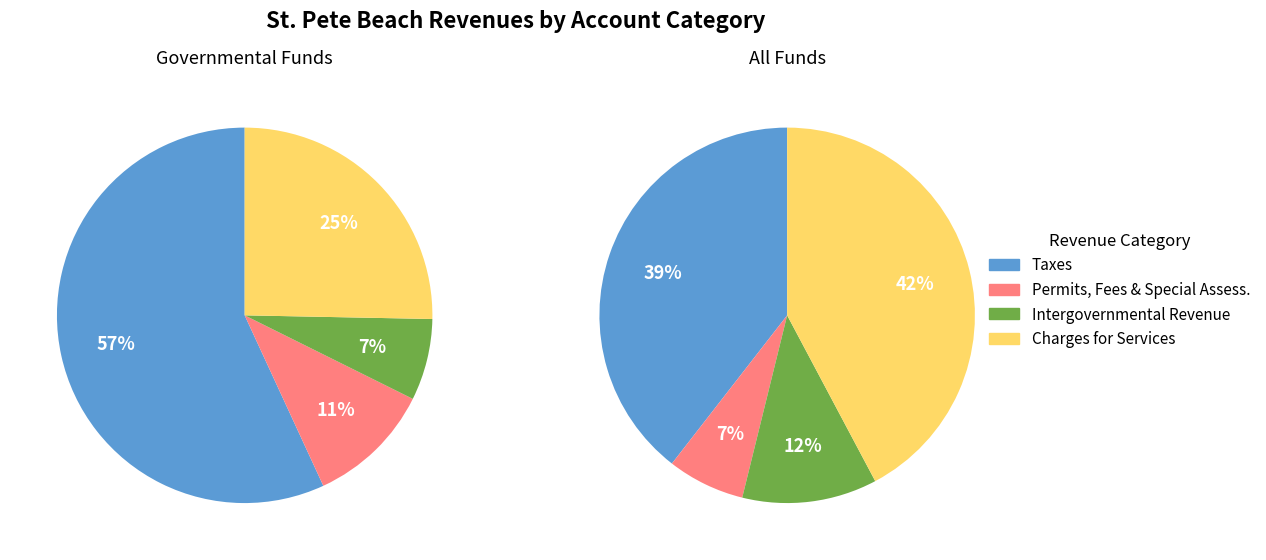

The Charges for Services slice represents 42% of the pie. True or false?

True